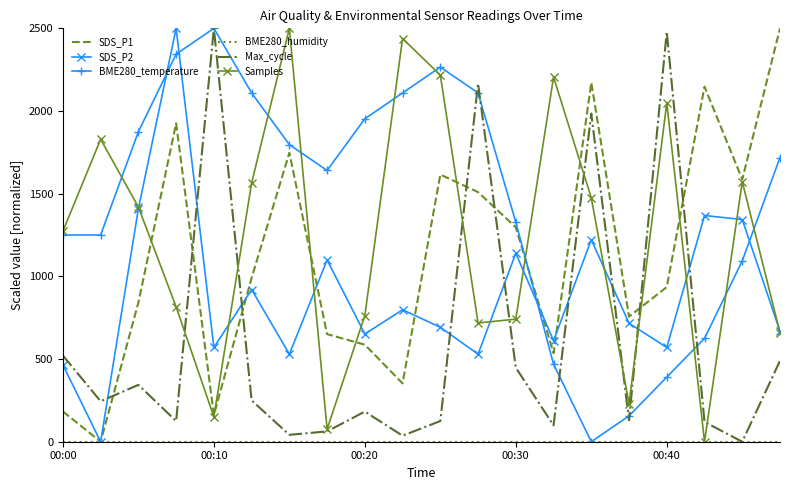

Which series ends up on top after the final intersection of SDS_P2 and Max_cycle?

SDS_P2